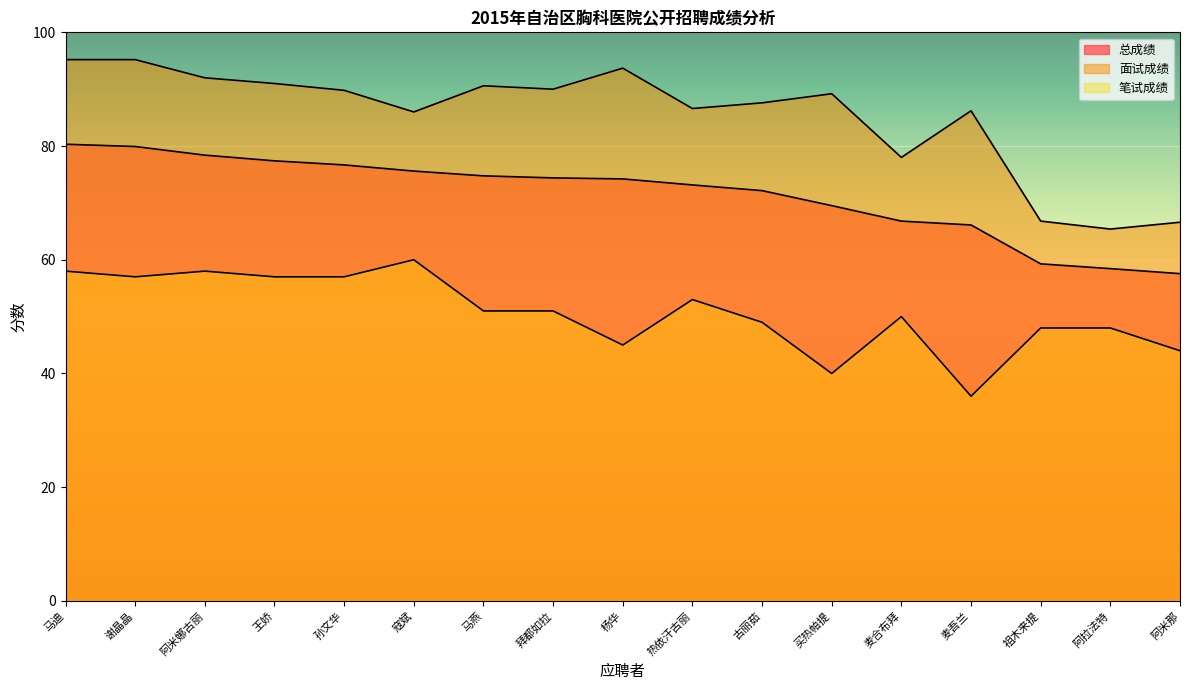

How many lines are shown in the chart?

3